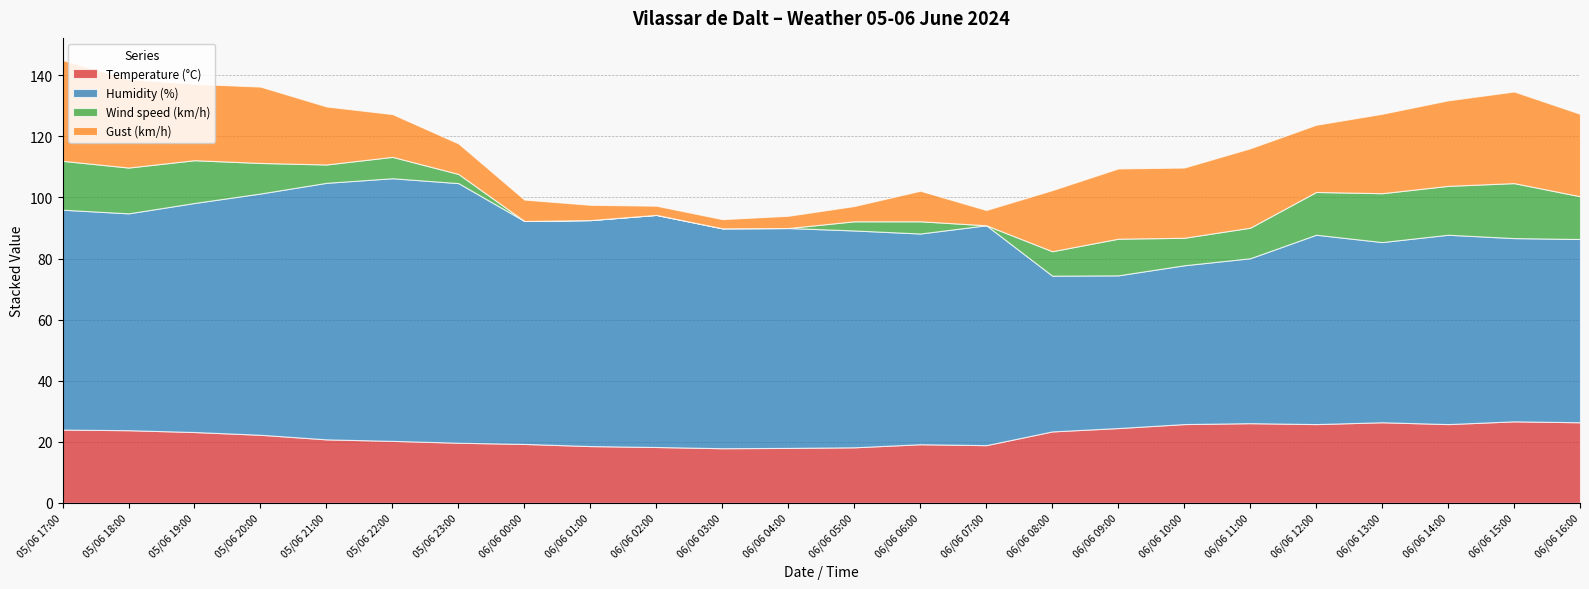

What is the difference between the Humidity (%) values at 06/06 12:00 and 06/06 09:00?

12.0